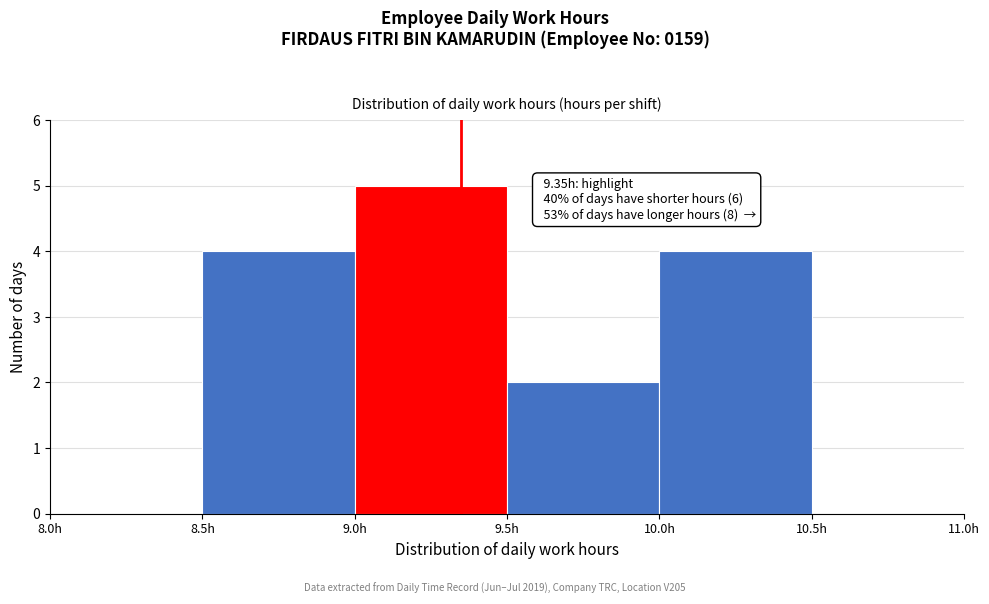

Which range on the x-axis has the tallest bar?

9.0 to 9.5